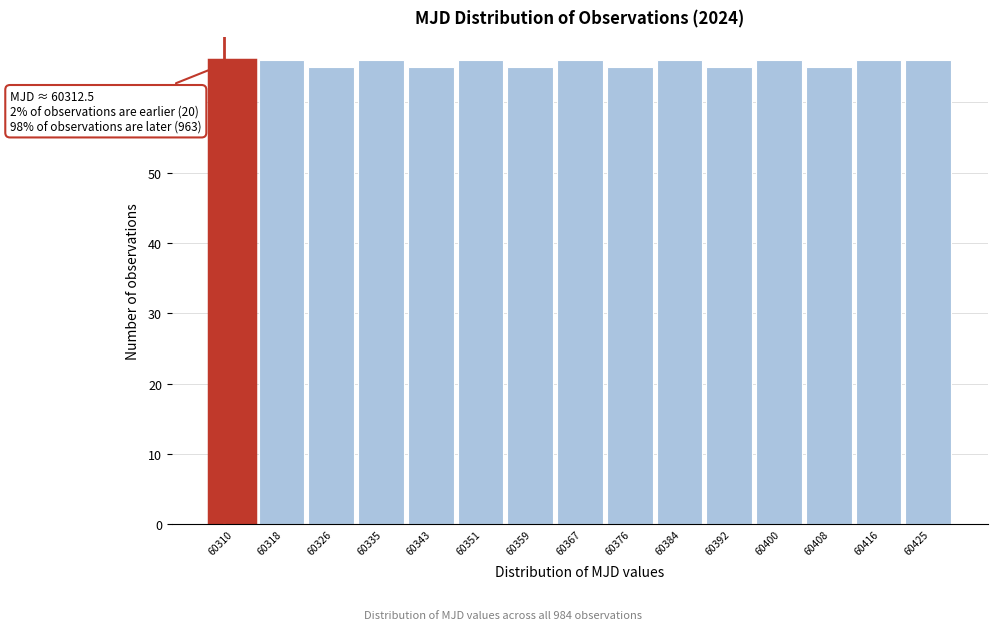

Reading left to right, extract all data points from this chart.

66	66	65	66	65	66	65	66	65	66	65	66	65	66	66